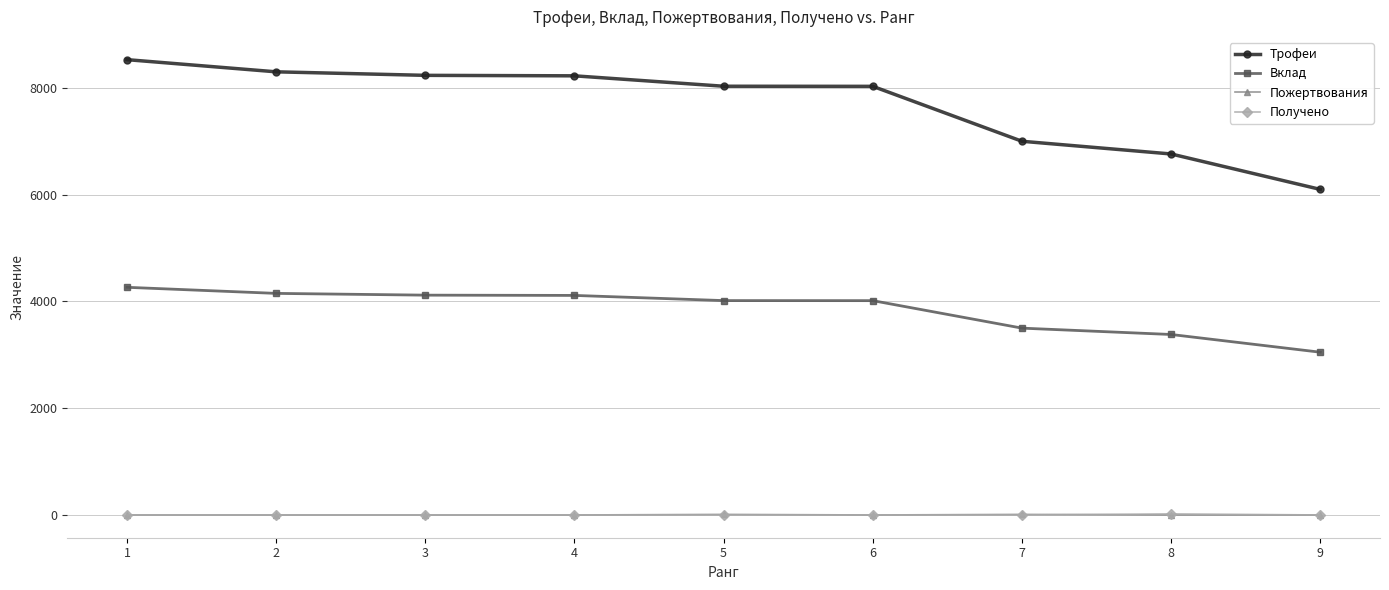

How many data points in Трофеи are less than 8032?

4